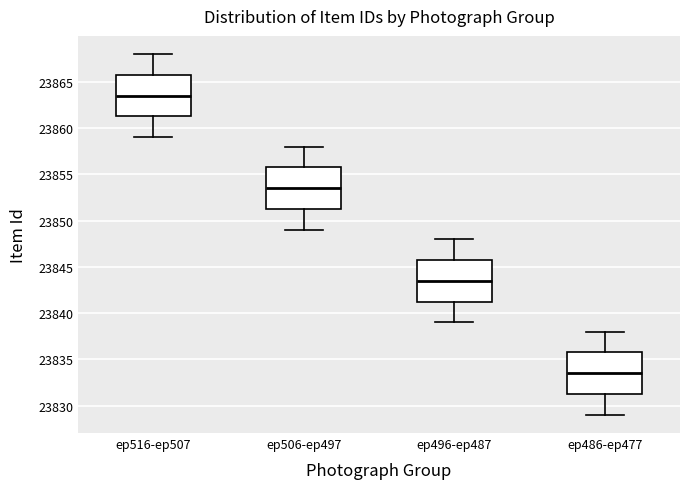

Reading left to right, transcribe this box plot: for each box, give where its median line is, the range the box spans, and where its two whiskers end, as read against the y-axis. The values are not printed on the chart, so give them approximately, as read against the axis.

ep516-ep507: median 23863.5, box 23861.5 to 23866.0, whiskers 23859.0 to 23868.0
ep506-ep497: median 23853.5, box 23851.5 to 23856.0, whiskers 23849.0 to 23858.0
ep496-ep487: median 23843.5, box 23841.5 to 23846.0, whiskers 23839.0 to 23848.0
ep486-ep477: median 23833.5, box 23831.5 to 23836.0, whiskers 23829.0 to 23838.0